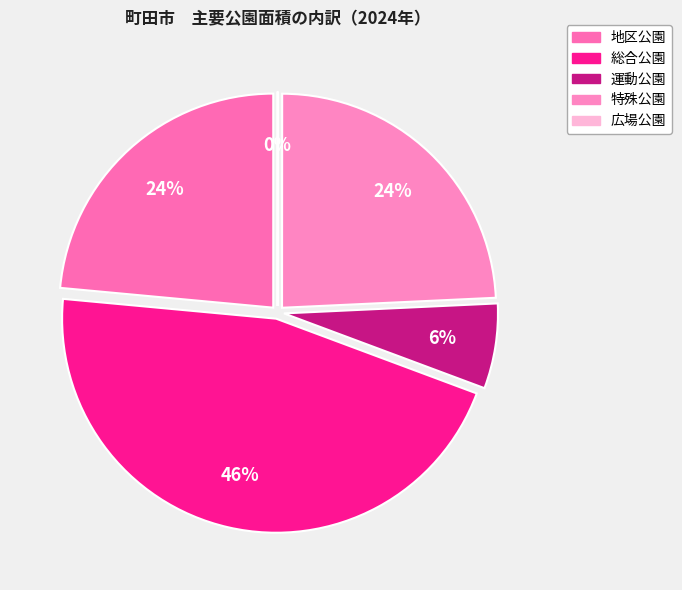

Is there any slice that represents more than half of the pie?

No